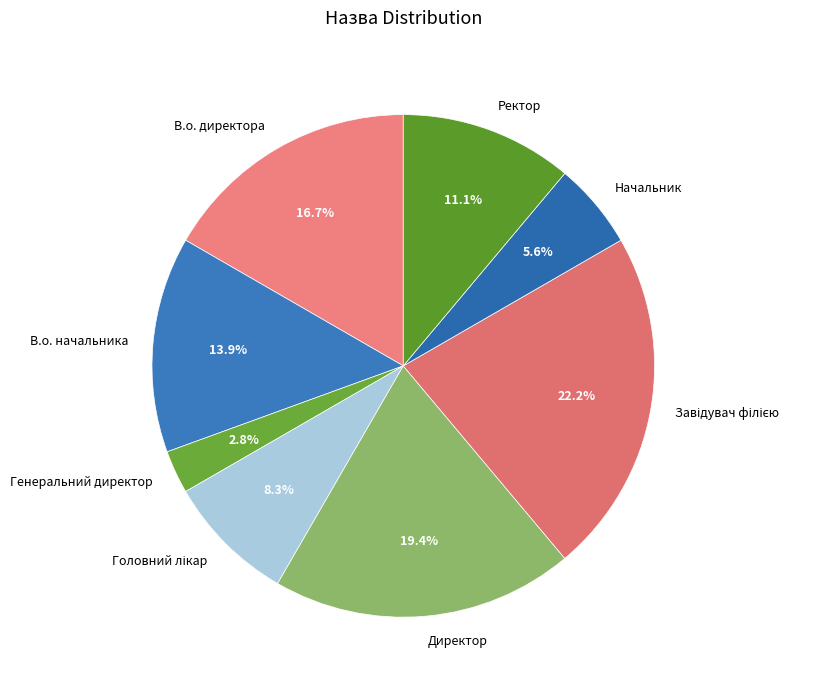

Is there any slice that represents more than half of the pie?

No